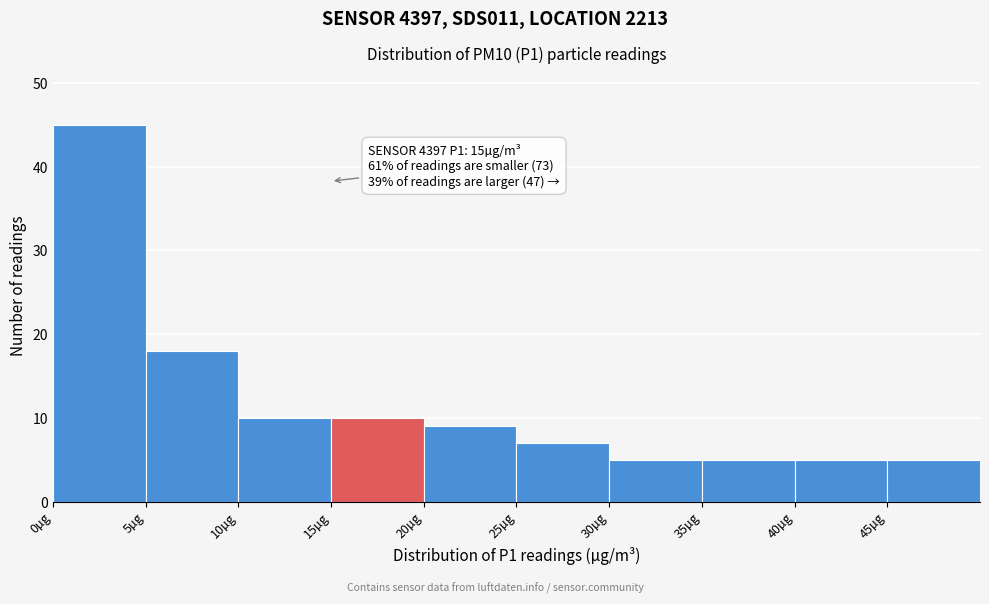

Which range on the x-axis has the tallest bar?

0 to 5